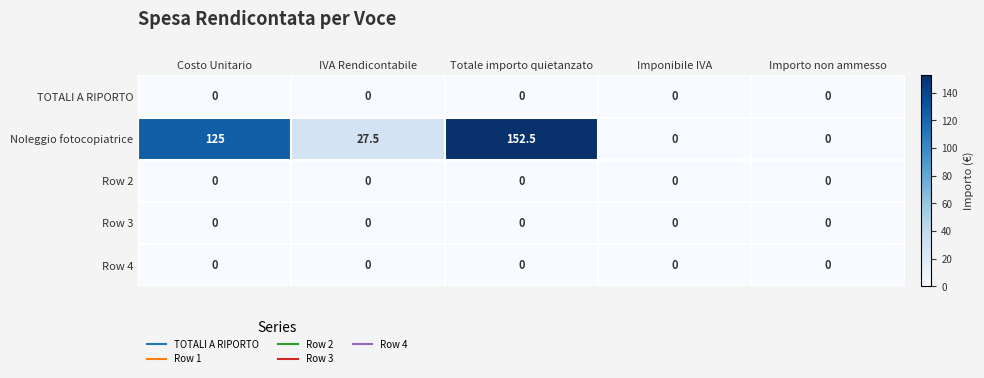

What is the sum of the Noleggio fotocopiatrice values at Importo non ammesso and Totale importo quietanzato?

152.5